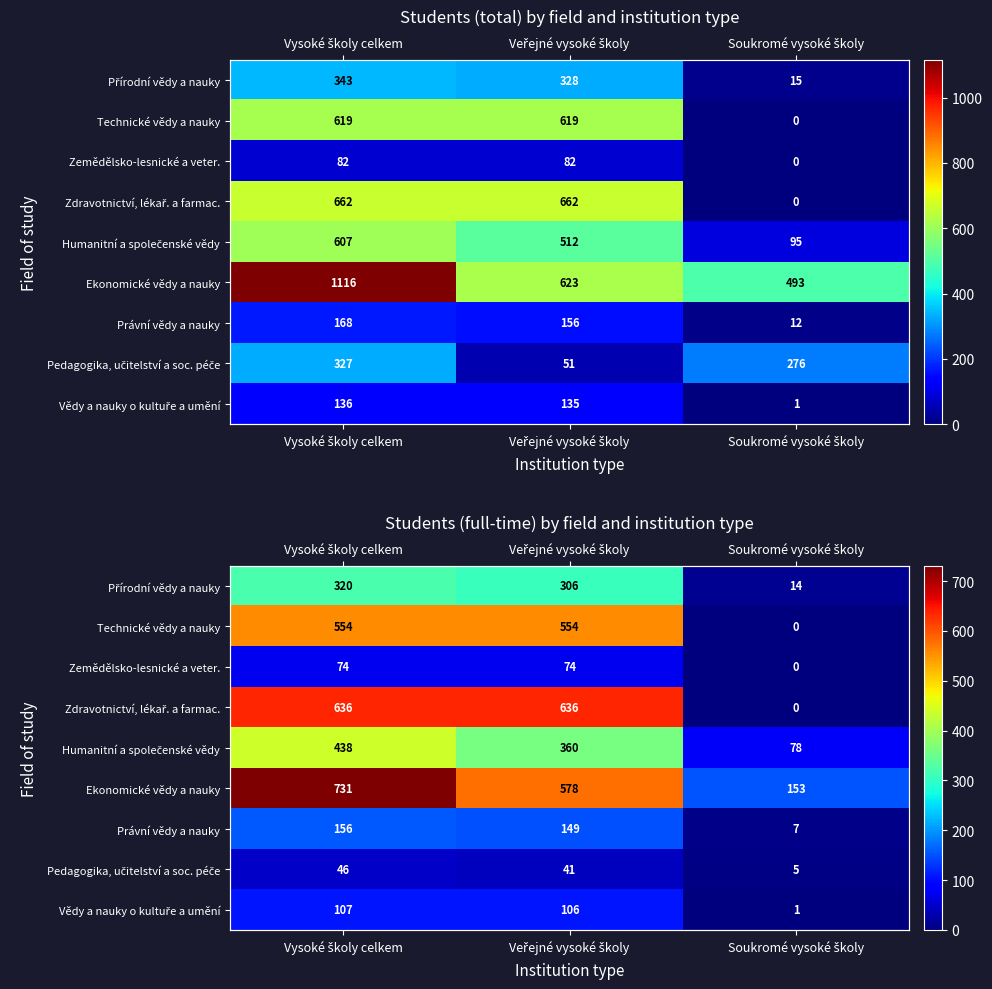

Is the value of Přírodní vědy a nauky at Soukromé vysoké školy greater than the value of Zdravotnictví, lékař. a farmac. at Veřejné vysoké školy?

No